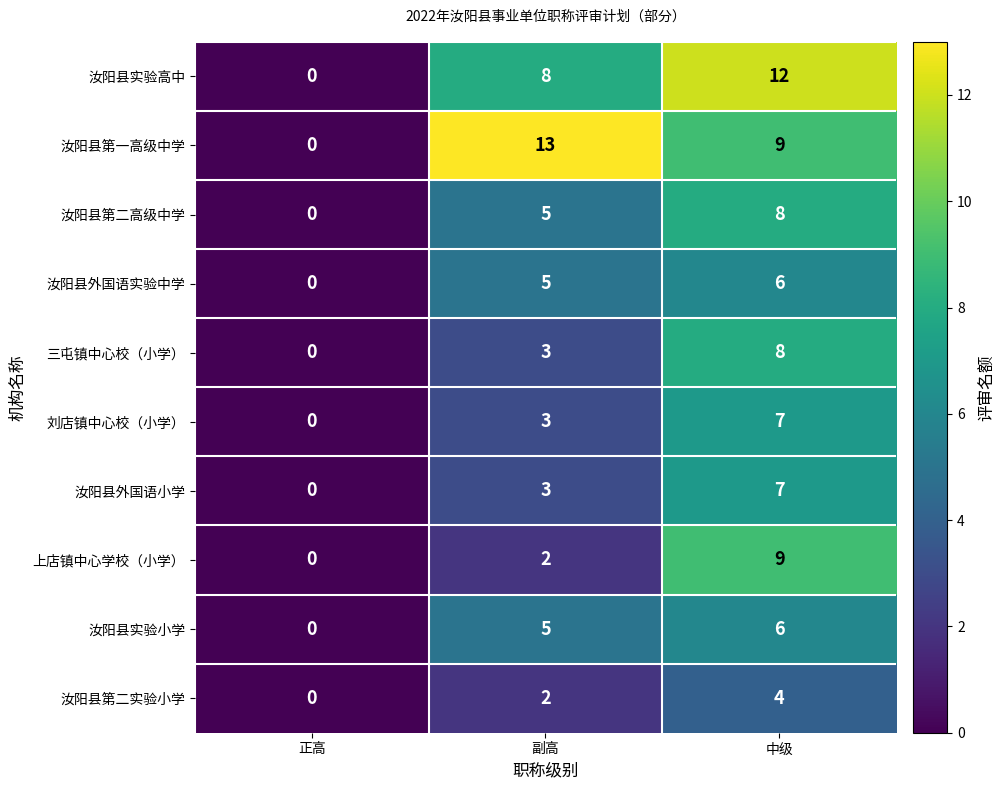

Reading left to right, transcribe all the data shown in this chart.

汝阳县实验高中: 0	8	12
汝阳县第一高级中学: 0	13	9
汝阳县第二高级中学: 0	5	8
汝阳县外国语实验中学: 0	5	6
三屯镇中心校（小学）: 0	3	8
刘店镇中心校（小学）: 0	3	7
汝阳县外国语小学: 0	3	7
上店镇中心学校（小学）: 0	2	9
汝阳县实验小学: 0	5	6
汝阳县第二实验小学: 0	2	4